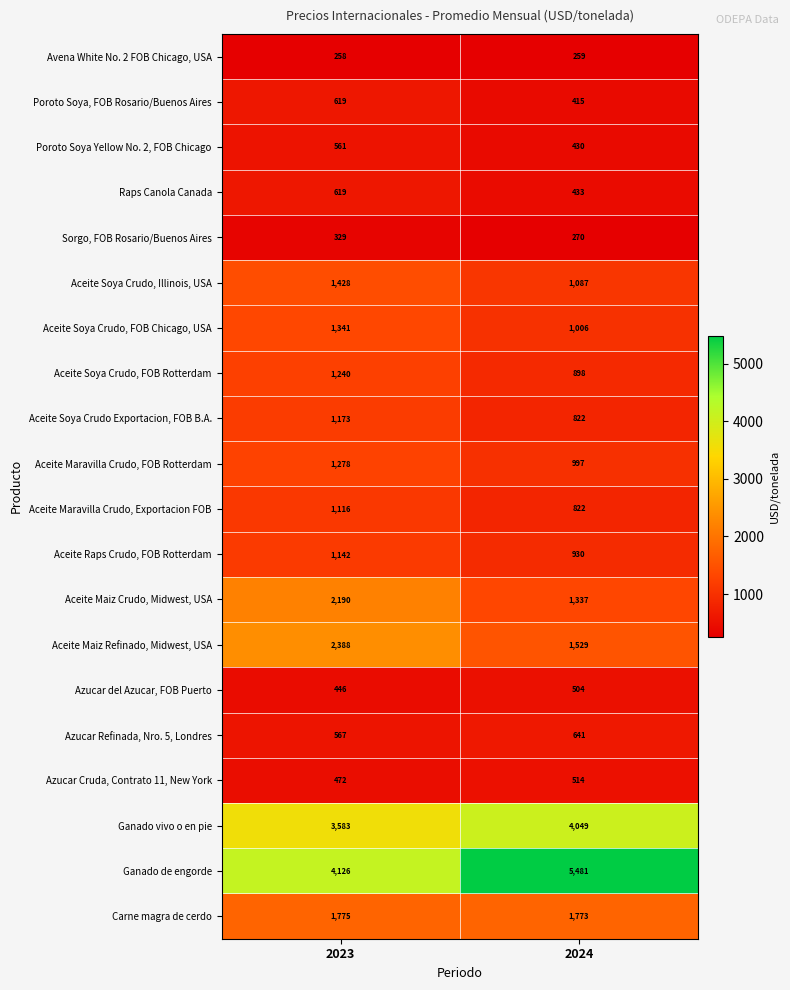

At which label is Azucar Cruda, Contrato 11, New York closest to 493?

2023